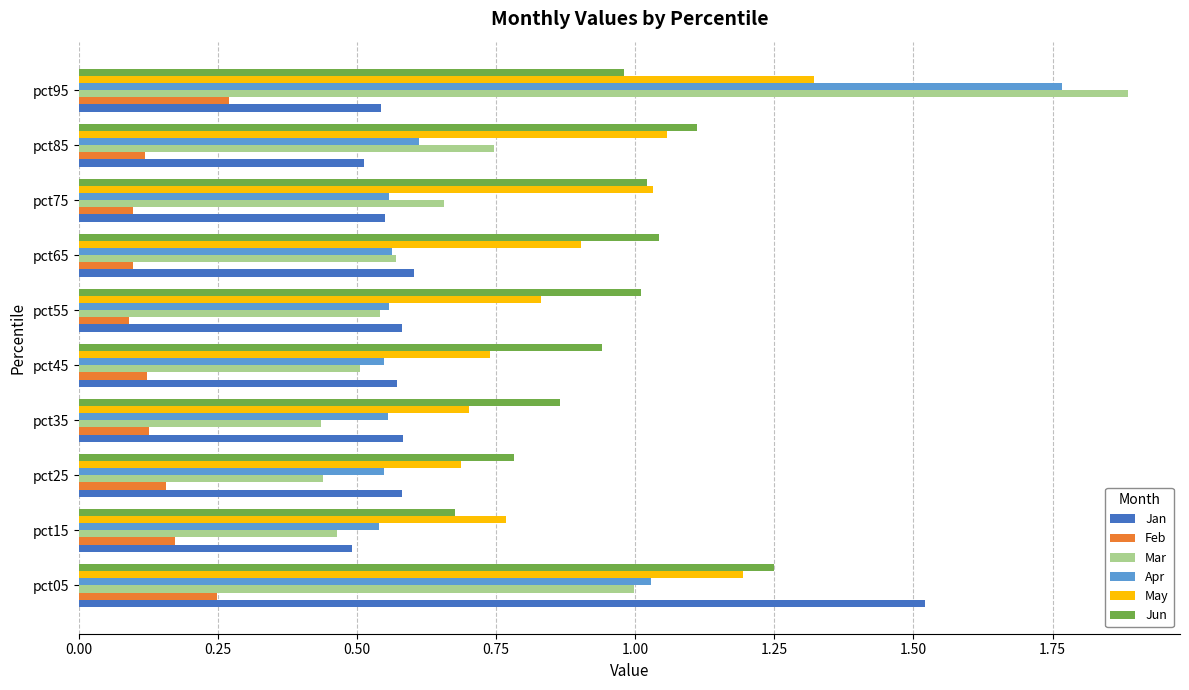

True or false: Mar has a value of 1.9 at pct95.

True